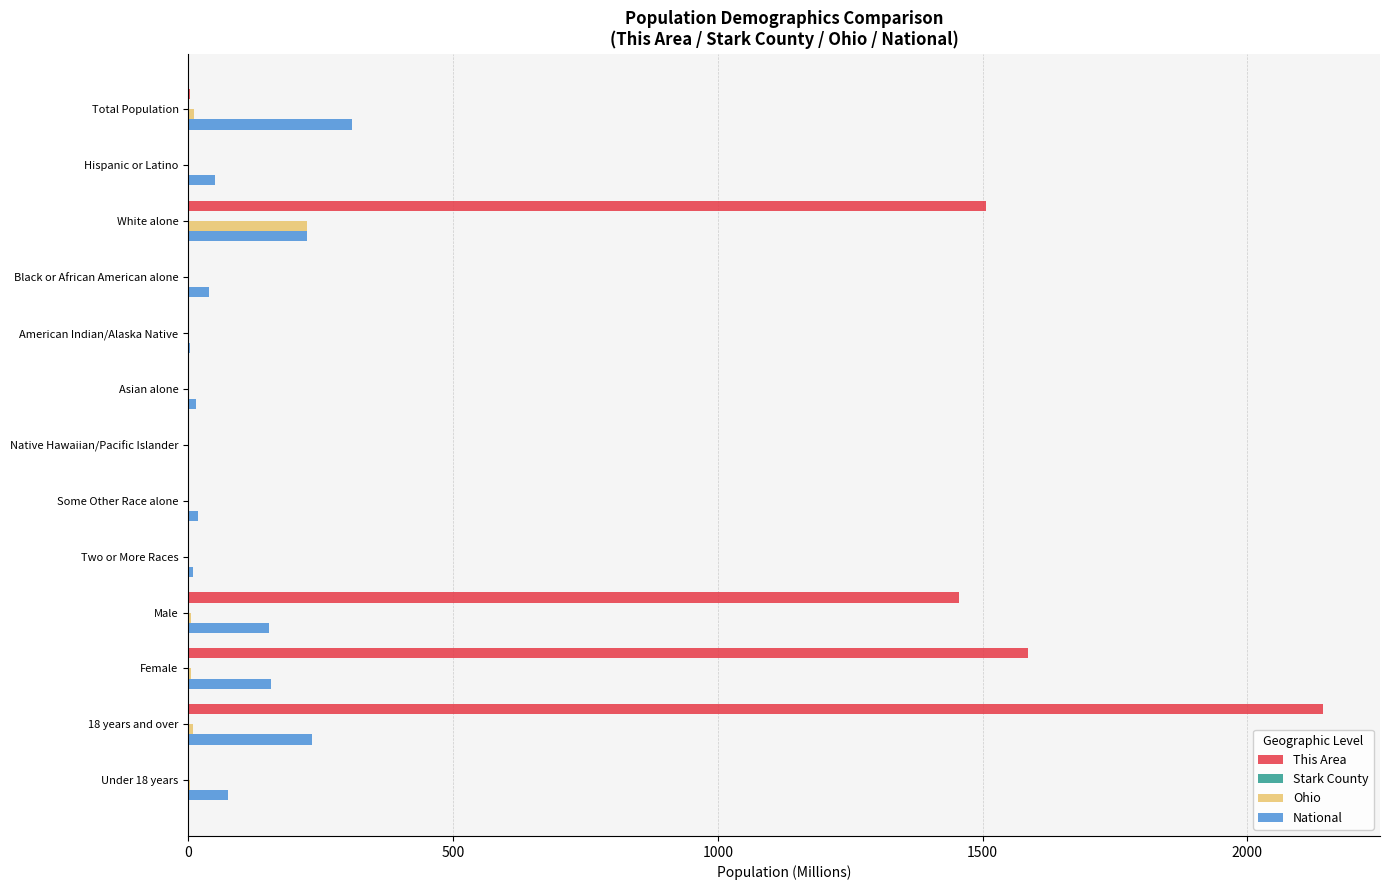

Count the number of categories in the chart.

13